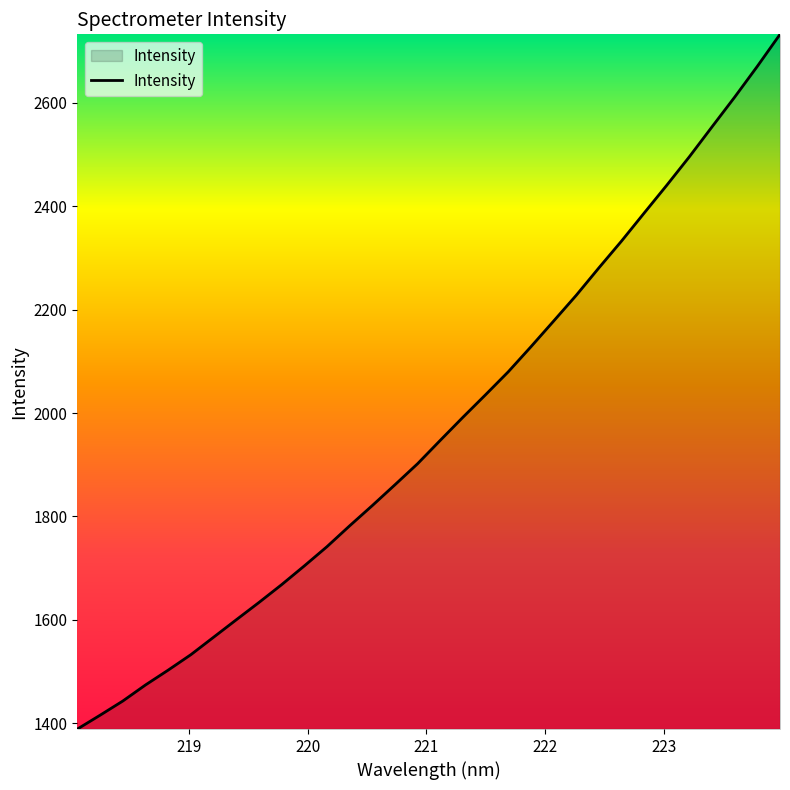

What is the smallest value displayed?

1389.1